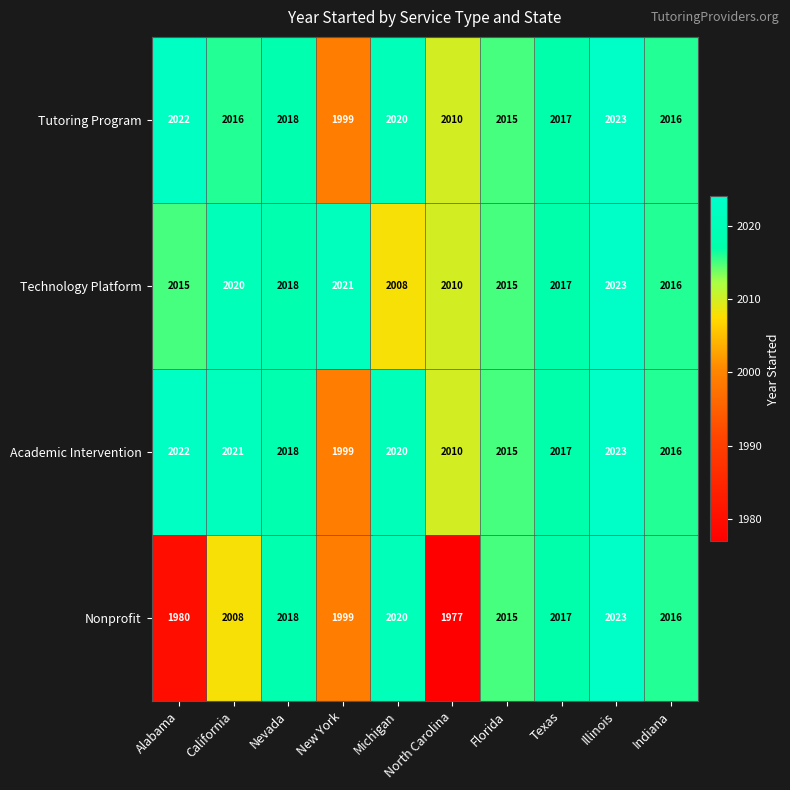

Which category has the highest value in the Tutoring Program series?

Illinois